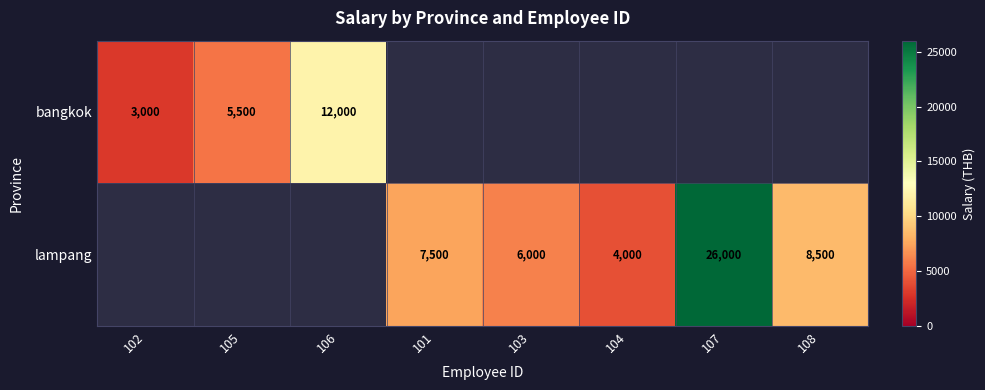

At how many categories does at least one series exceed 16282?

1